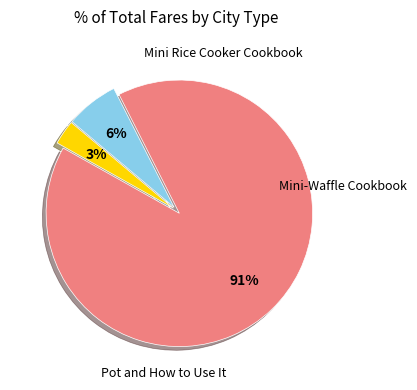

Does any single category account for the majority?

Yes